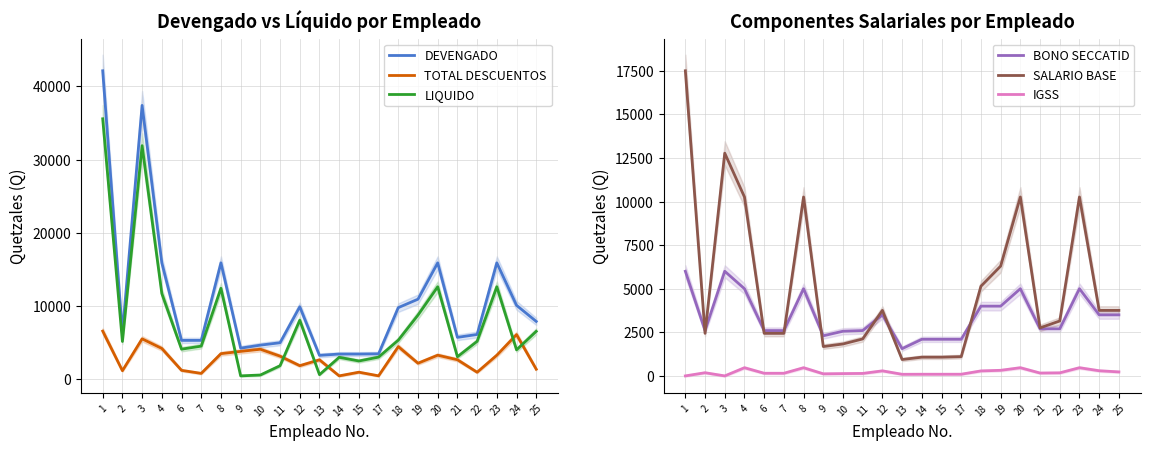

How many interior local valleys does the SALARIO BASE series have?

4